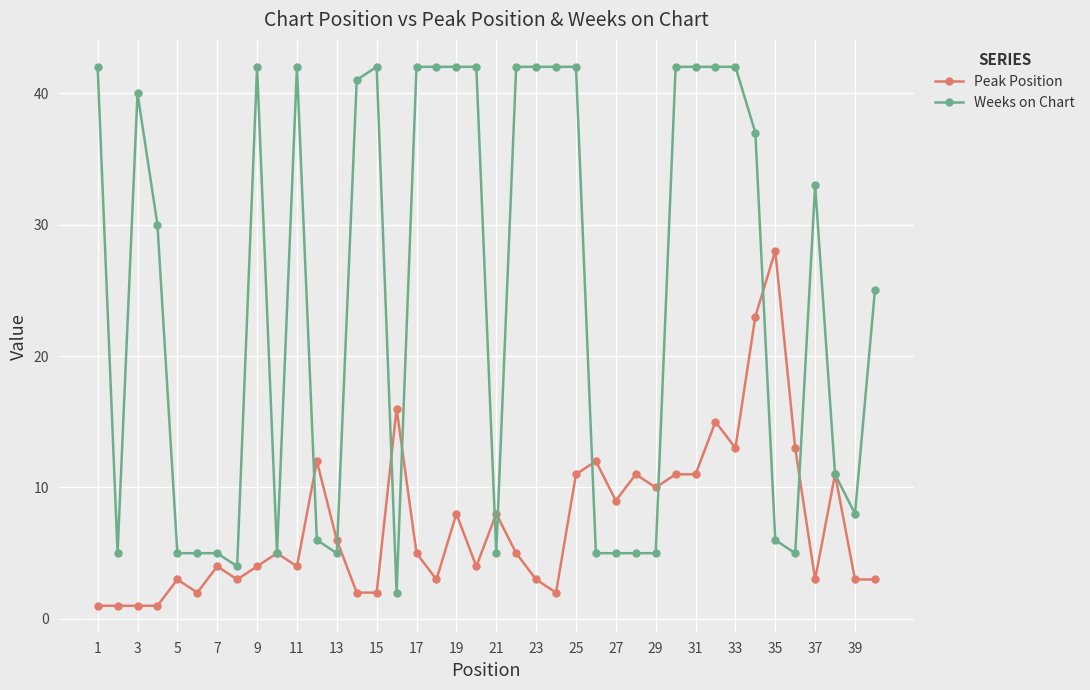

What is the value of the Peak Position point at the 7th from the left?

4